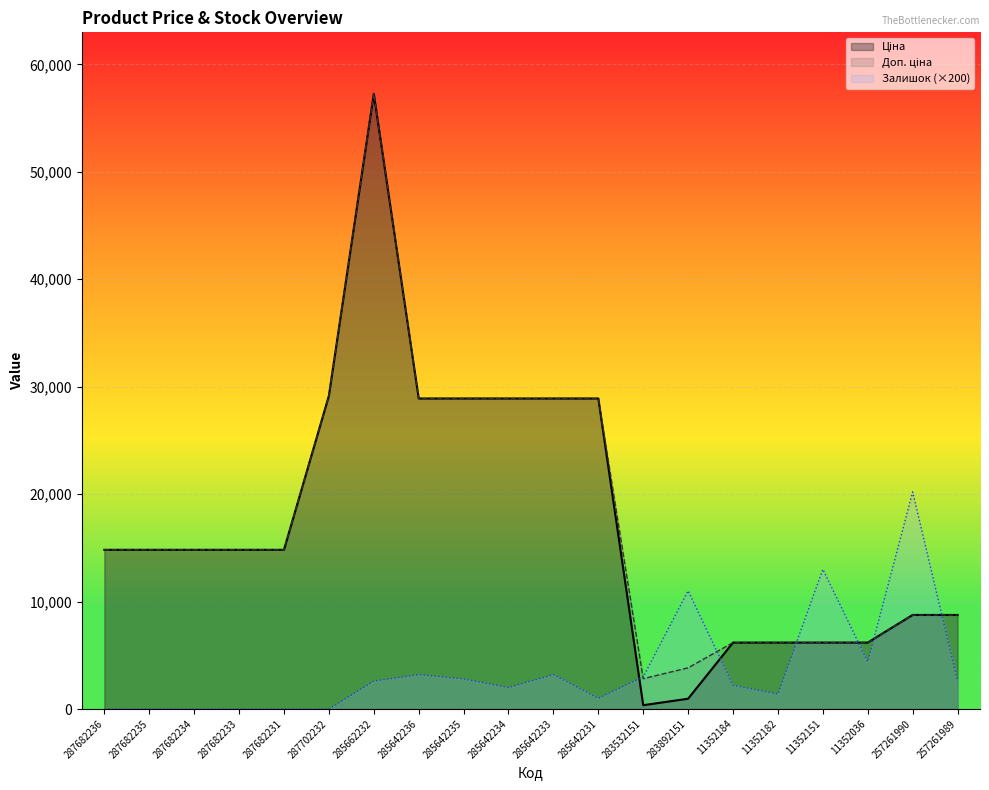

How many interior local valleys does the Залишок series have?

4